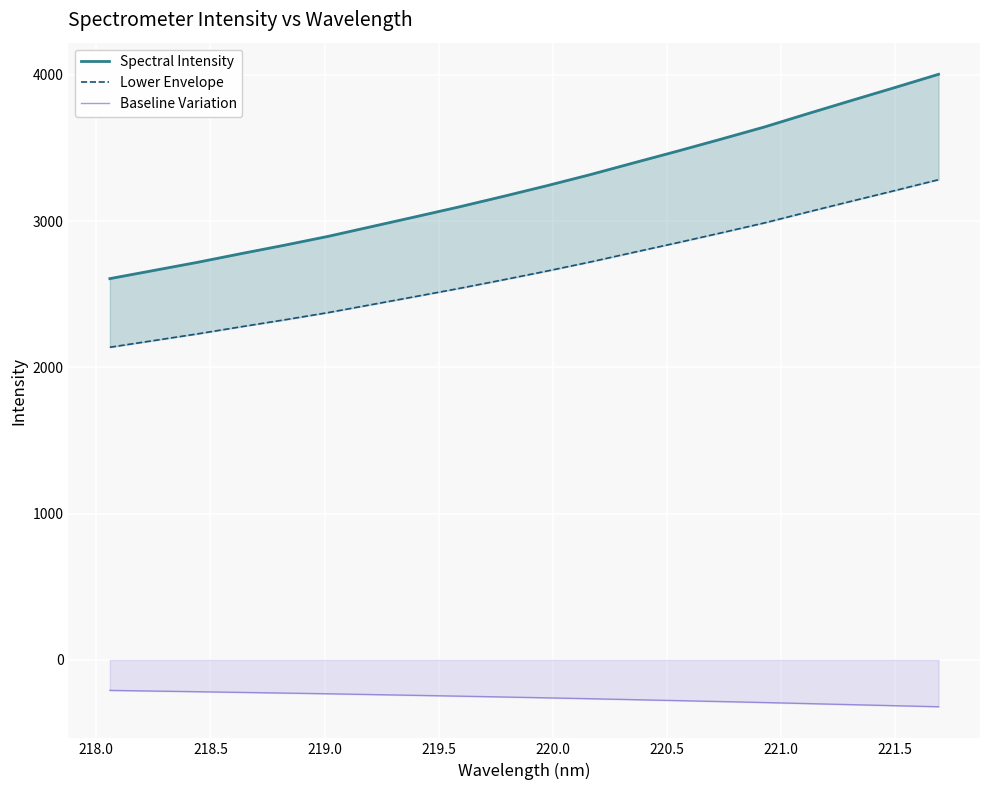

What is the value of the Lower Envelope point at the 14th from the left?

2851.8